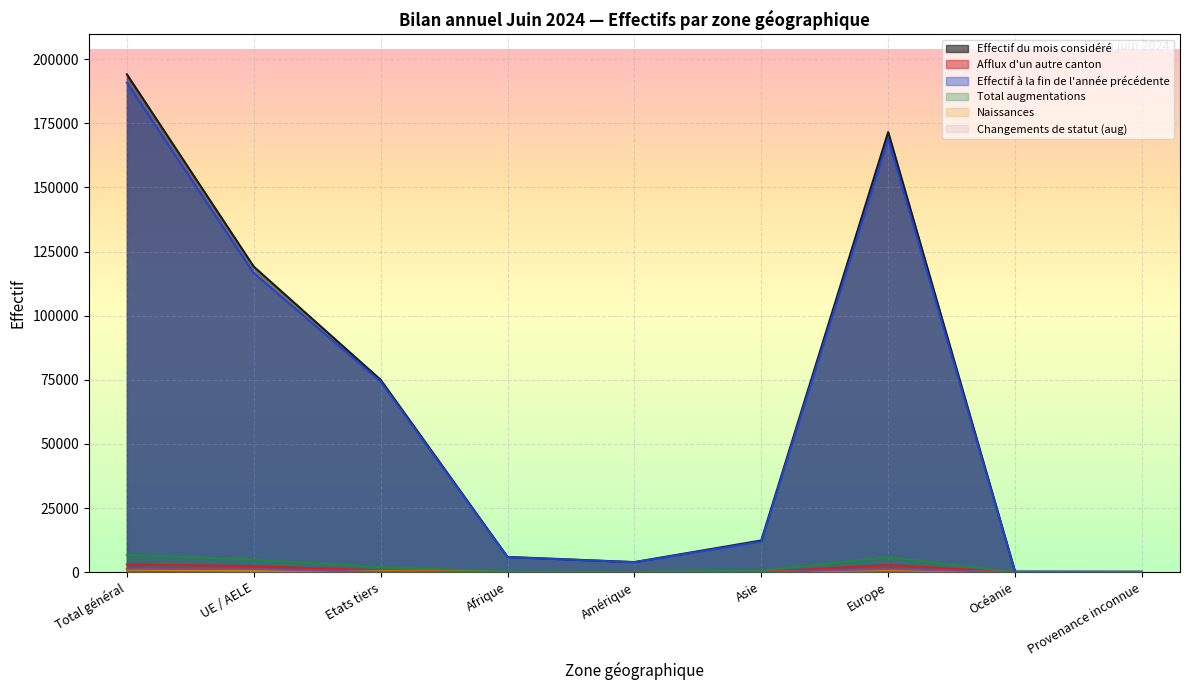

Where is the first local maximum for Naissances?

Europe